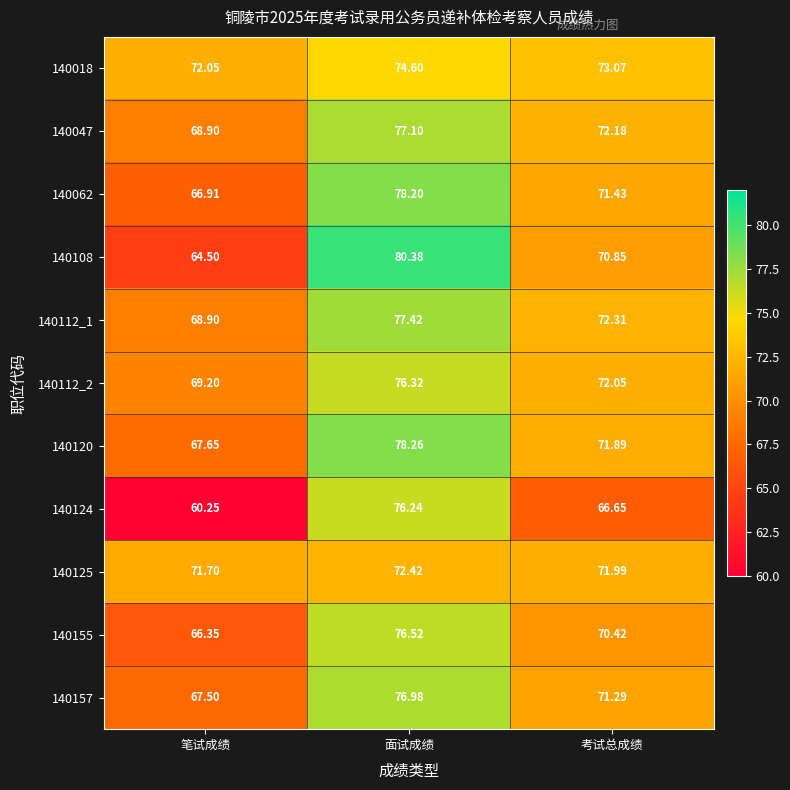

Is the value of 140062 at 面试成绩 greater than the value of 140112_2 at 考试总成绩?

Yes